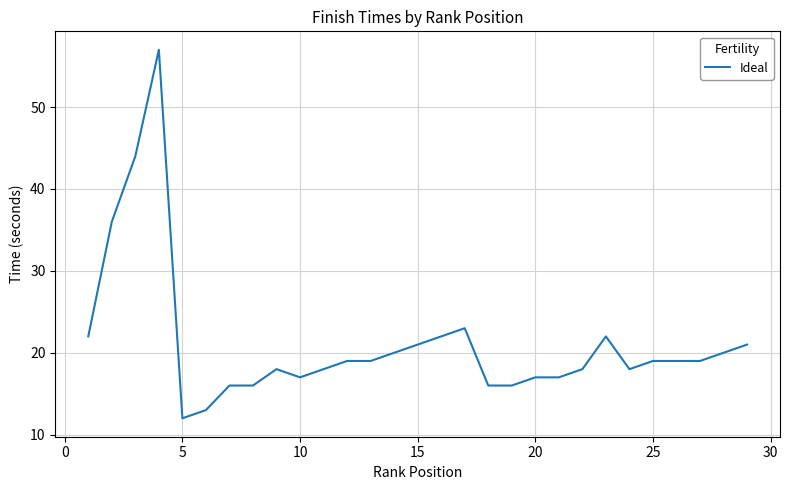

What is the difference between the maximum and minimum values?

45